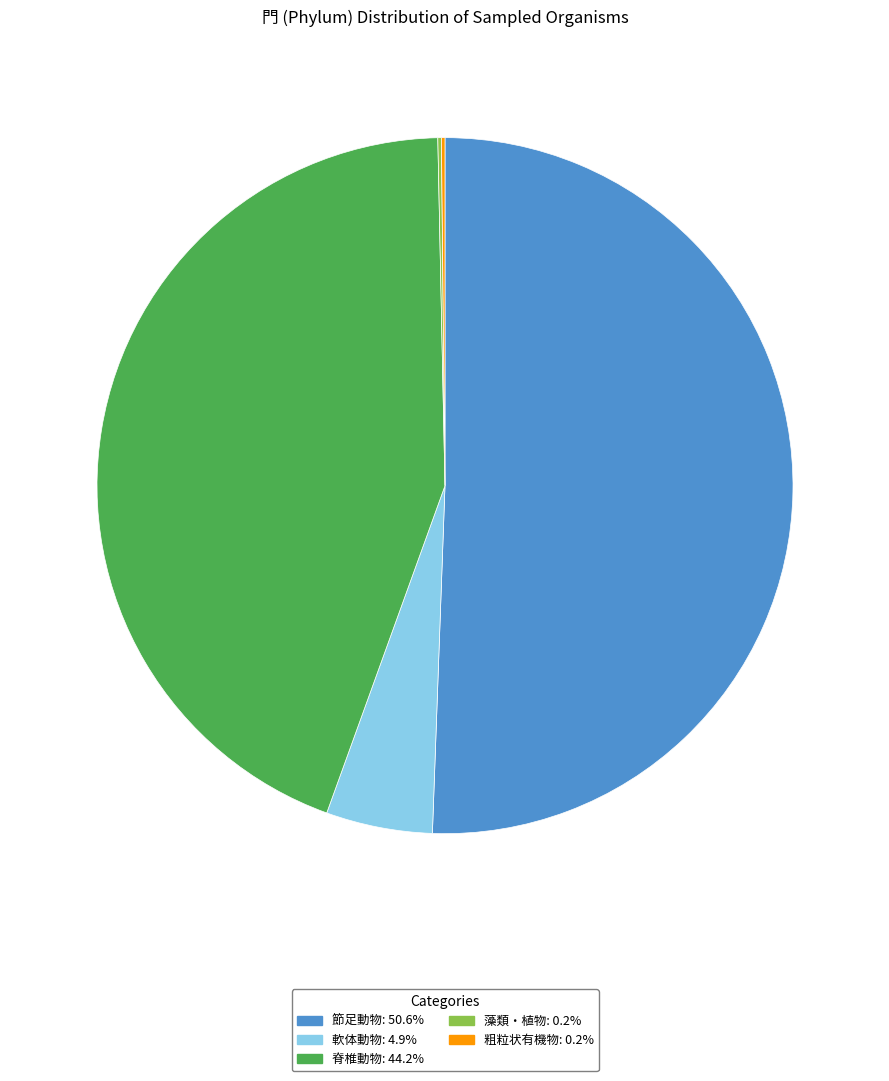

What is the ratio of the value at 節足動物 to the value at 脊椎動物?

1.1